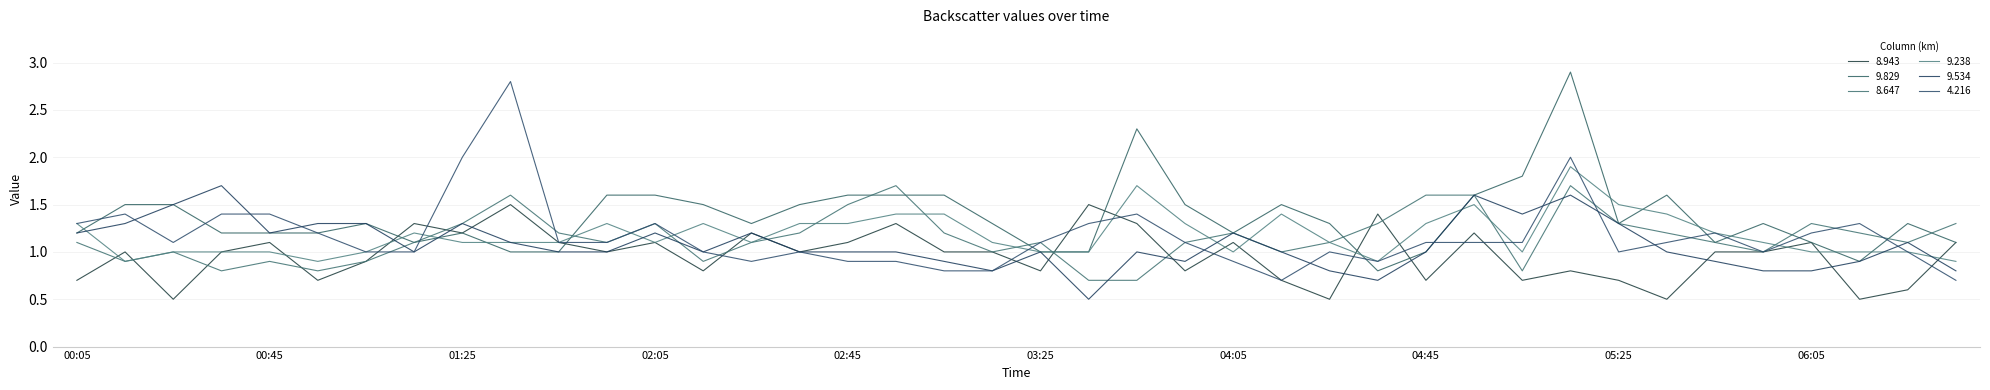

What is the difference between the maximum and minimum values in the 9.829 series?

2.1